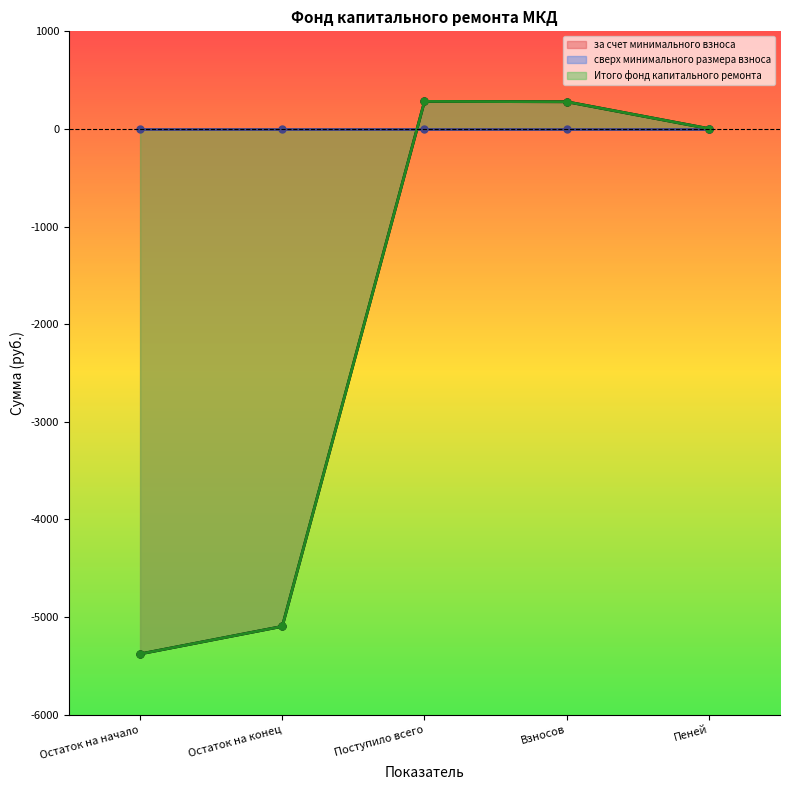

Which has a higher value, Остаток на начало or Поступило всего?

Поступило всего